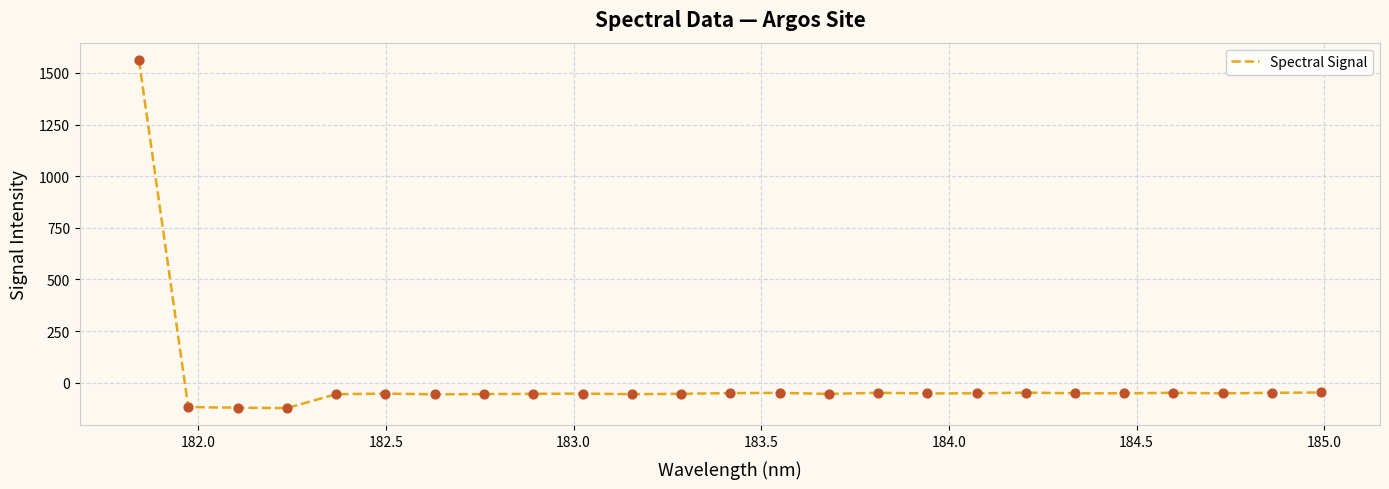

What is the greatest value displayed?

1562.4